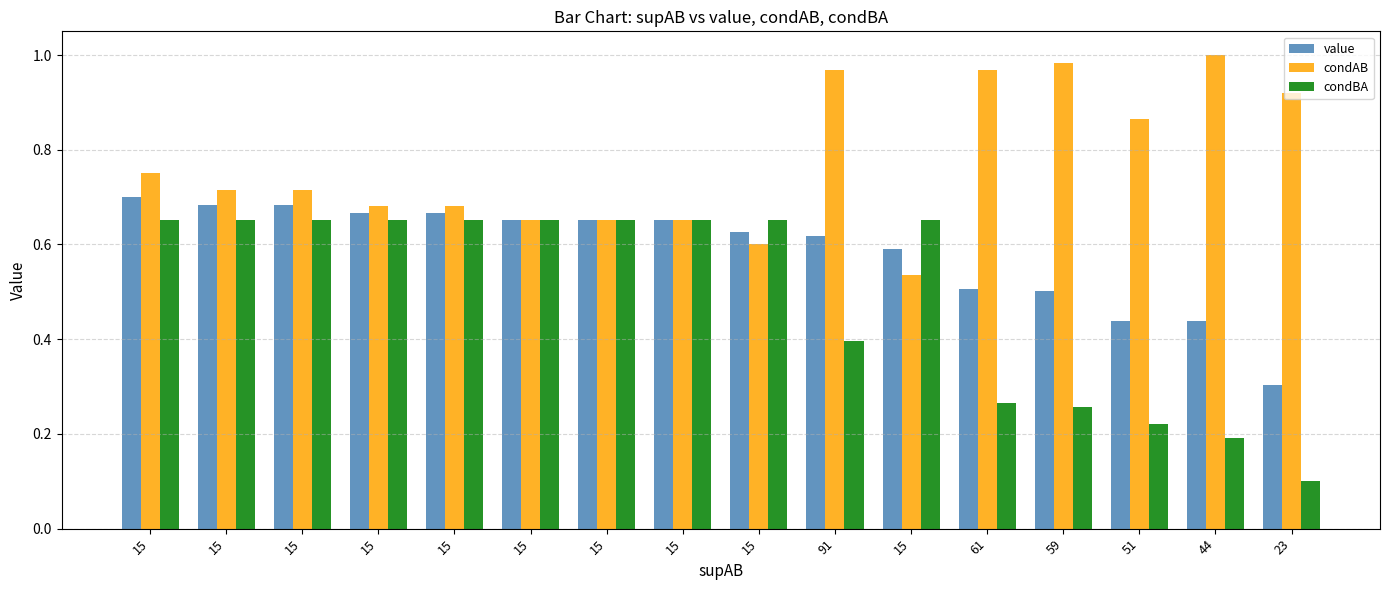

What are all the series names shown in the legend?

value, condAB, condBA